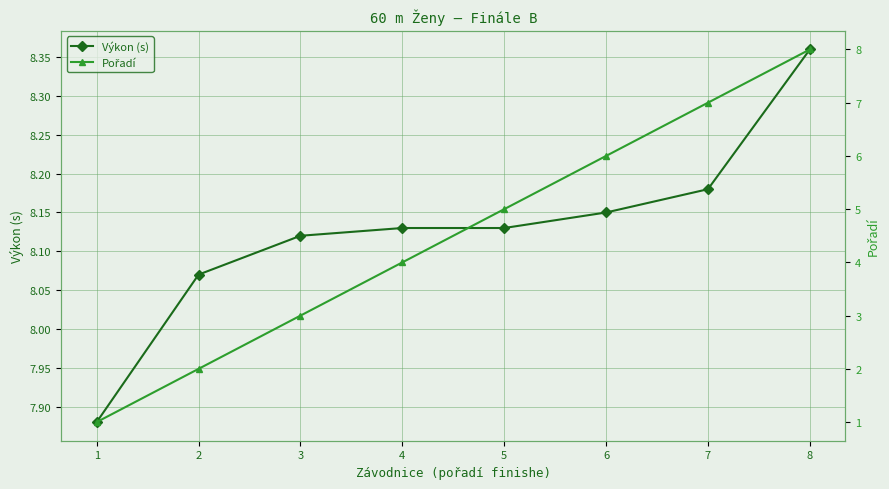

What is the value of the Pořadí point at the 8th from the left?

8.0